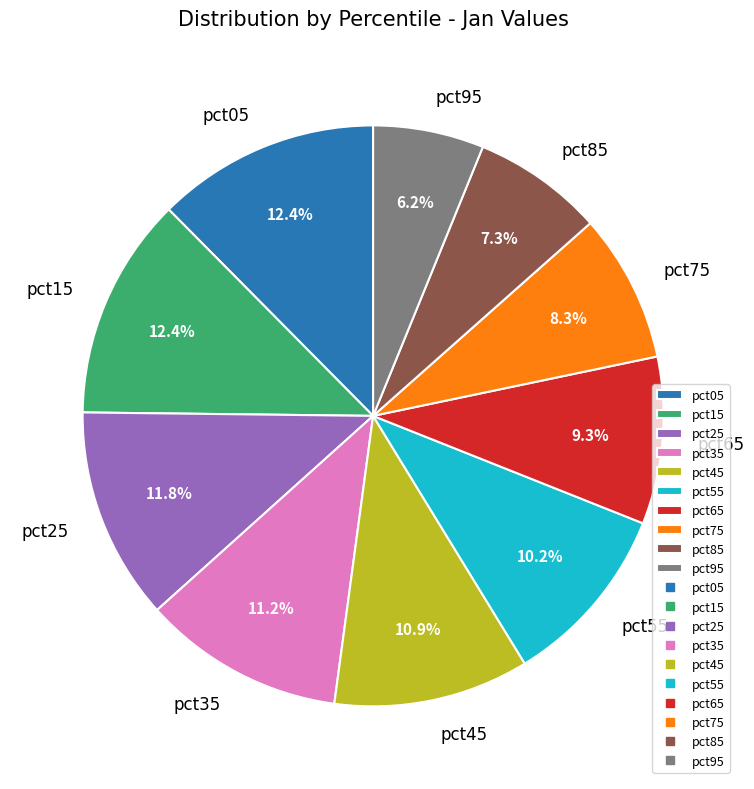

To the nearest percent, what portion does pct85 represent?

7%